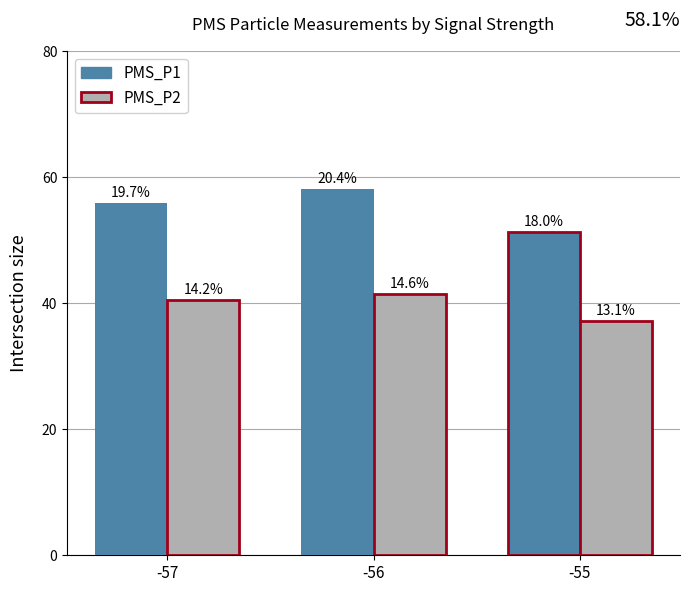

What are all the series names shown in the legend?

PMS_P1, PMS_P2